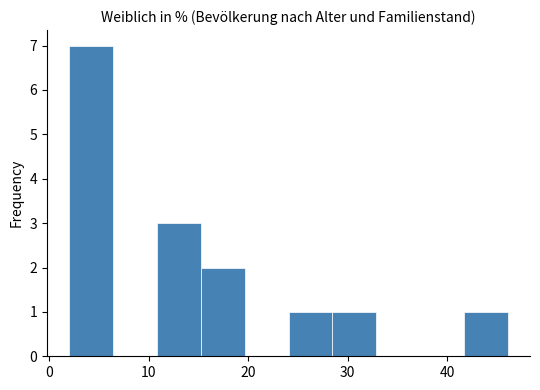

What is the height of the bar covering 11 to 15 on the x-axis? Neither the bar edges nor the heights are printed on the chart, so give them approximately, as read against the axes.

3